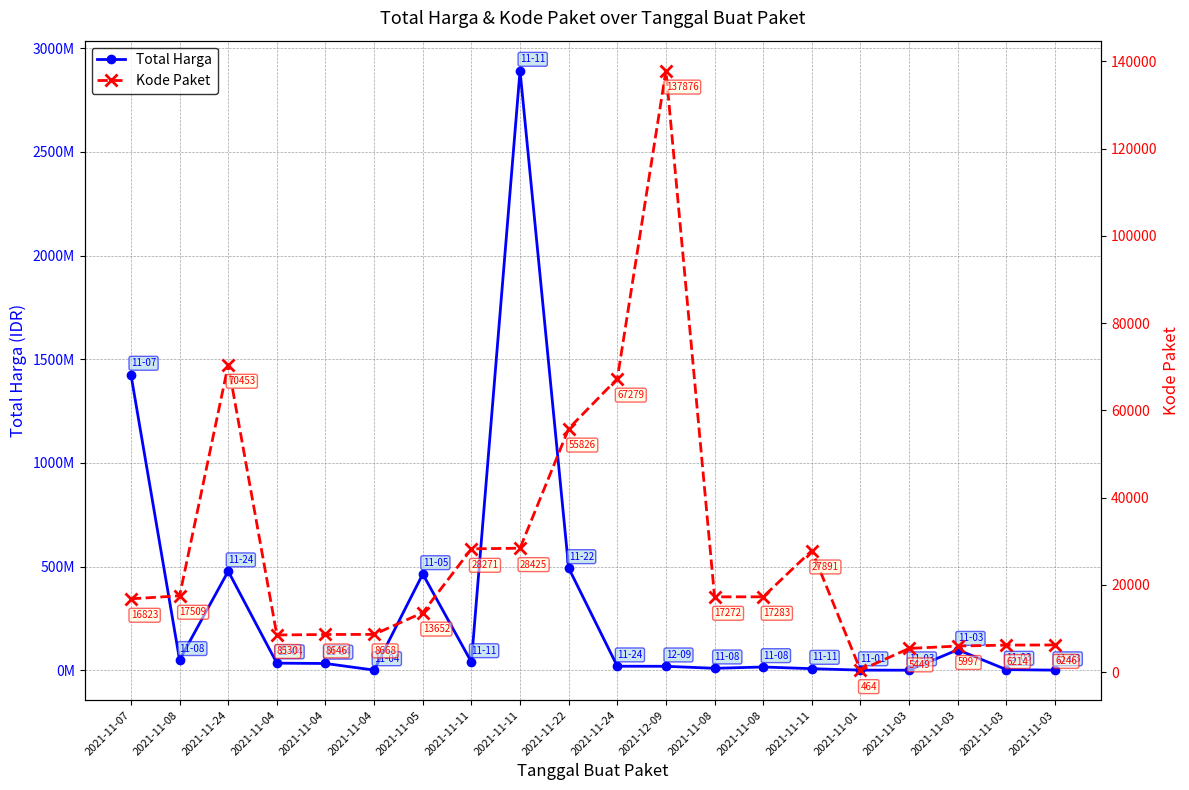

True or false: Kode Paket and Total Harga cross at least once.

False